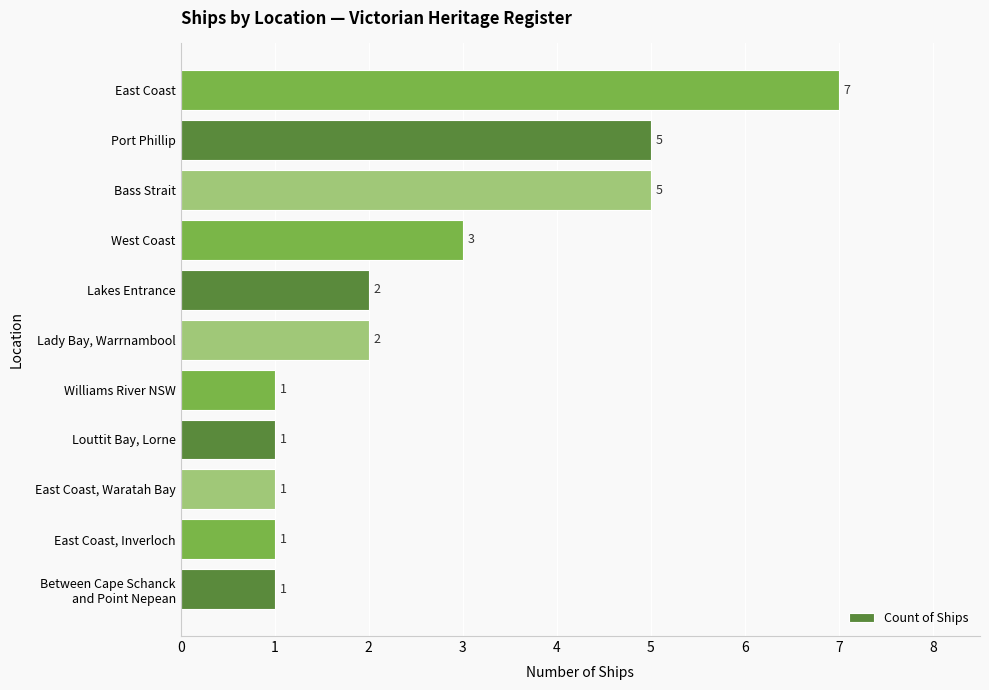

Reading top to bottom, what are all the values shown in this chart?

7	5	5	3	2	2	1	1	1	1	1